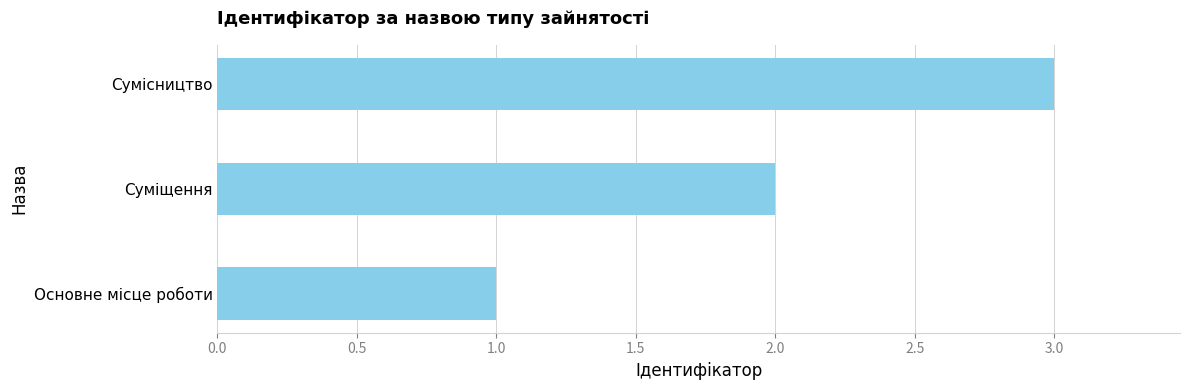

What is the change in value from Основне місце роботи to Суміщення?

+1